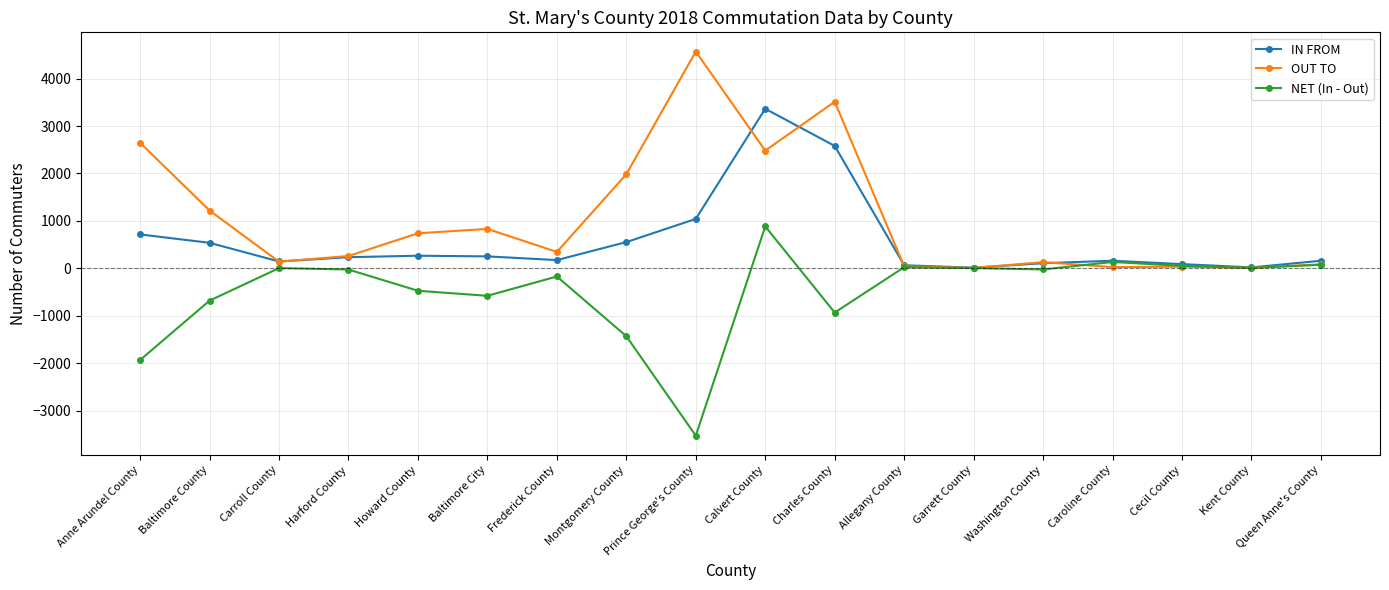

List the series in order of their overall mean, highest first.

OUT TO, IN FROM, NET (In - Out)